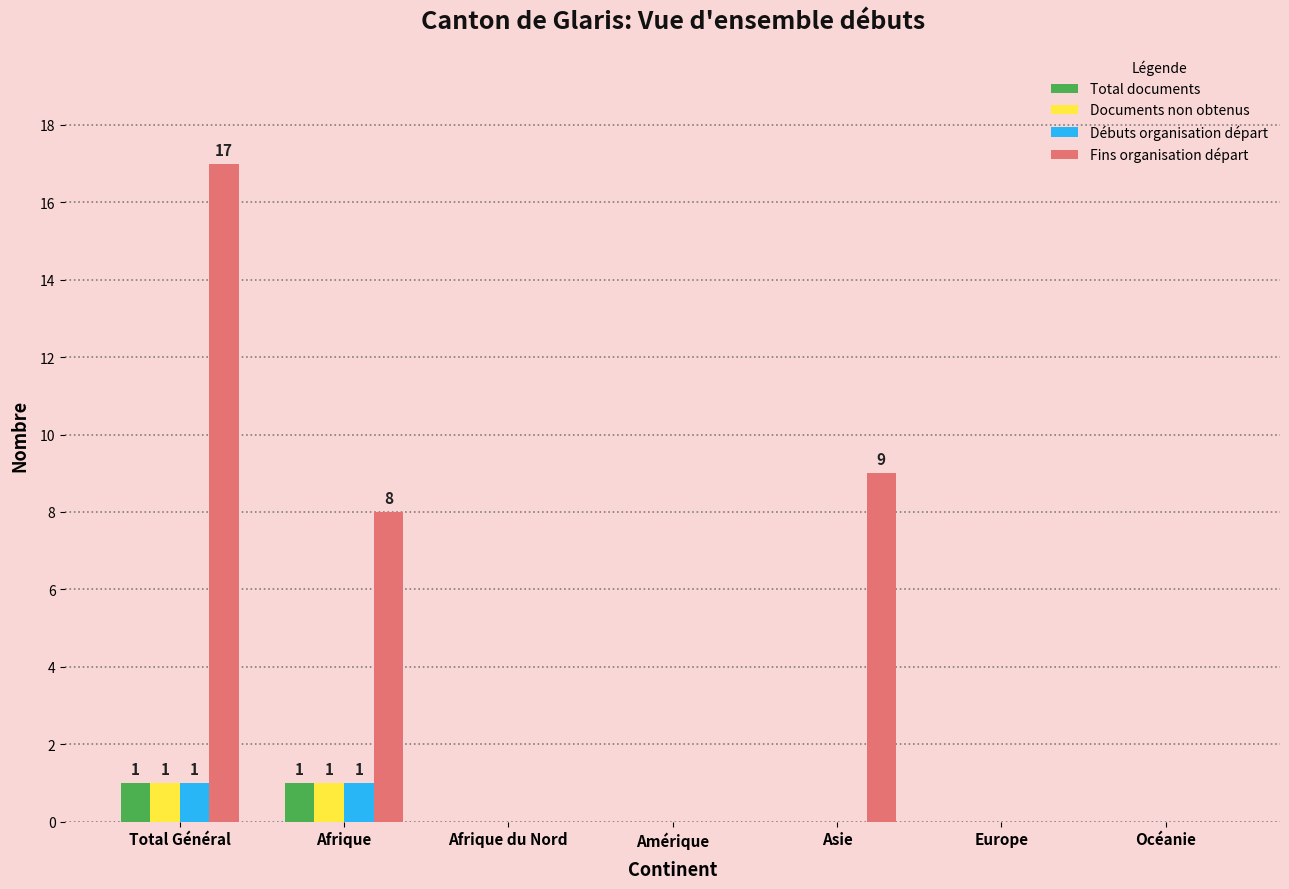

Reading left to right, transcribe all the data shown in this chart.

Total documents: Total Général=1	Afrique=1	Afrique du Nord=0	Amérique=0	Asie=0	Europe=0	Océanie=0
Documents non obtenus: Total Général=1	Afrique=1	Afrique du Nord=0	Amérique=0	Asie=0	Europe=0	Océanie=0
Débuts organisation départ: Total Général=1	Afrique=1	Afrique du Nord=0	Amérique=0	Asie=0	Europe=0	Océanie=0
Fins organisation départ: Total Général=17	Afrique=8	Afrique du Nord=0	Amérique=0	Asie=9	Europe=0	Océanie=0